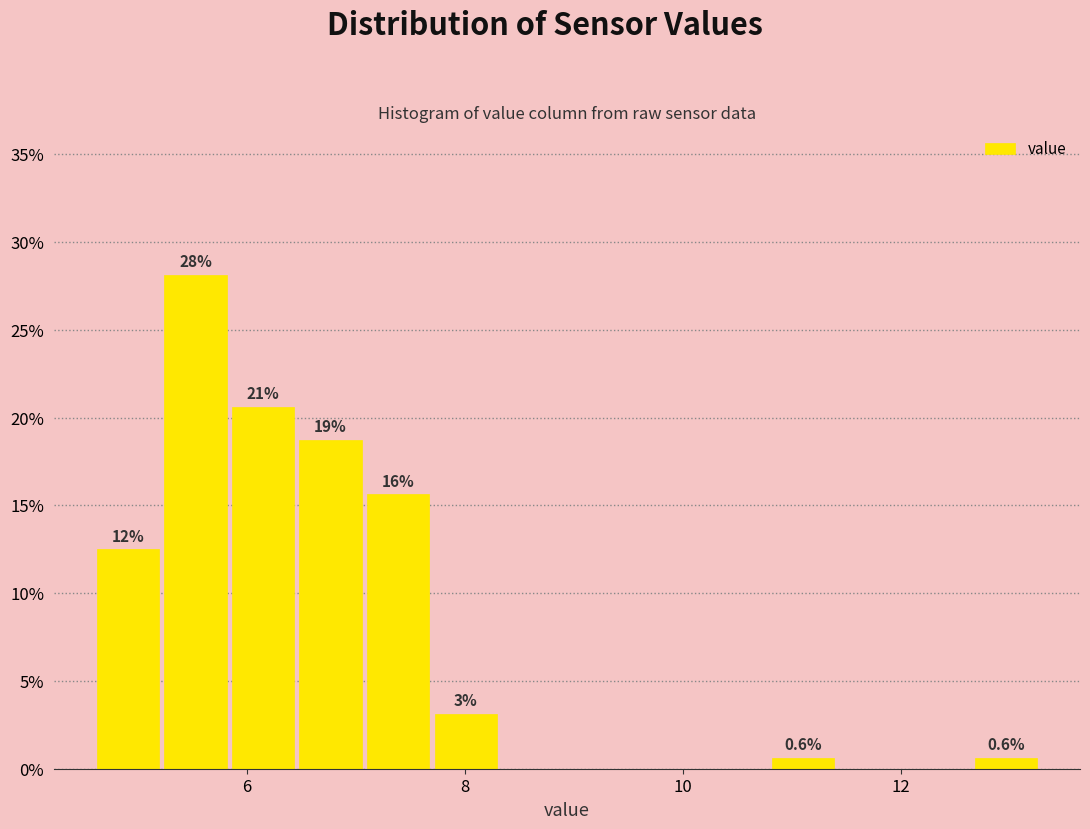

Around what value on the x-axis is the tallest bar? Give the approximate position of its centre, as read against the axis.

5.6